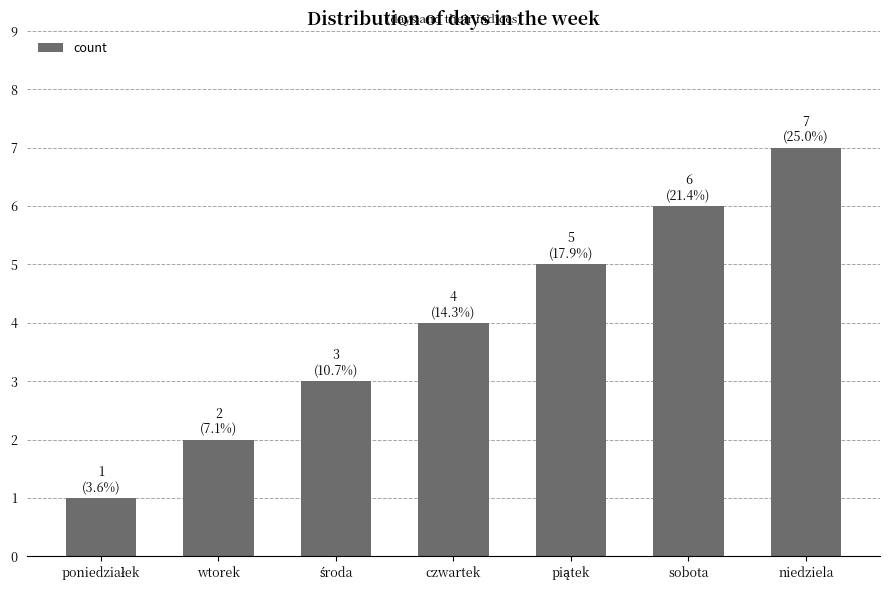

What is the difference between the maximum and minimum values?

6